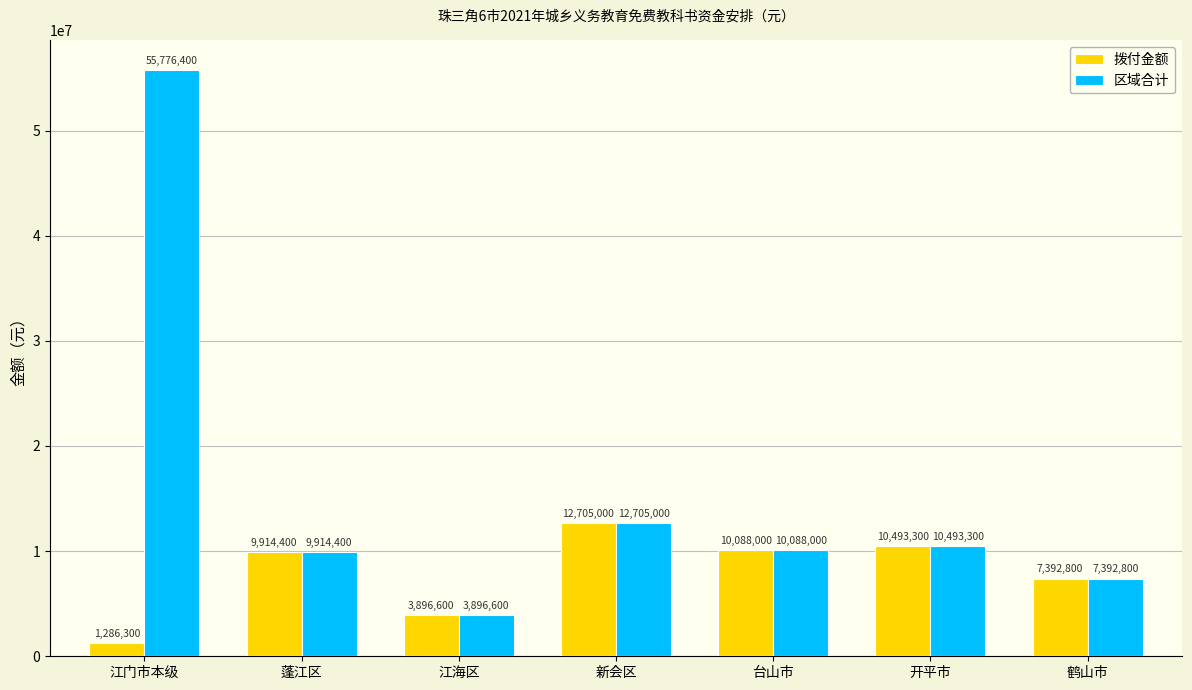

Which category has the highest value in the 拨付金额 series?

新会区